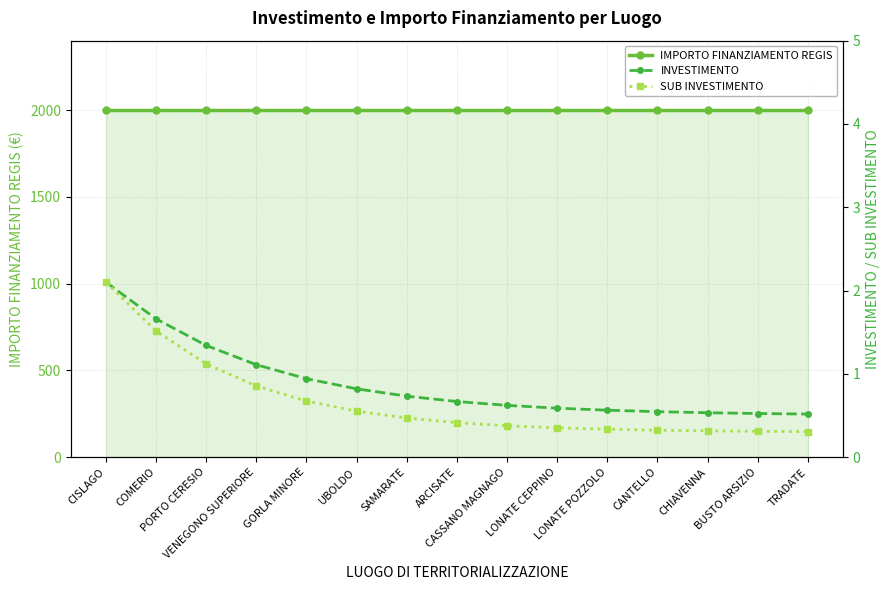

What is the sum of all INVESTIMENTO values?

13.3